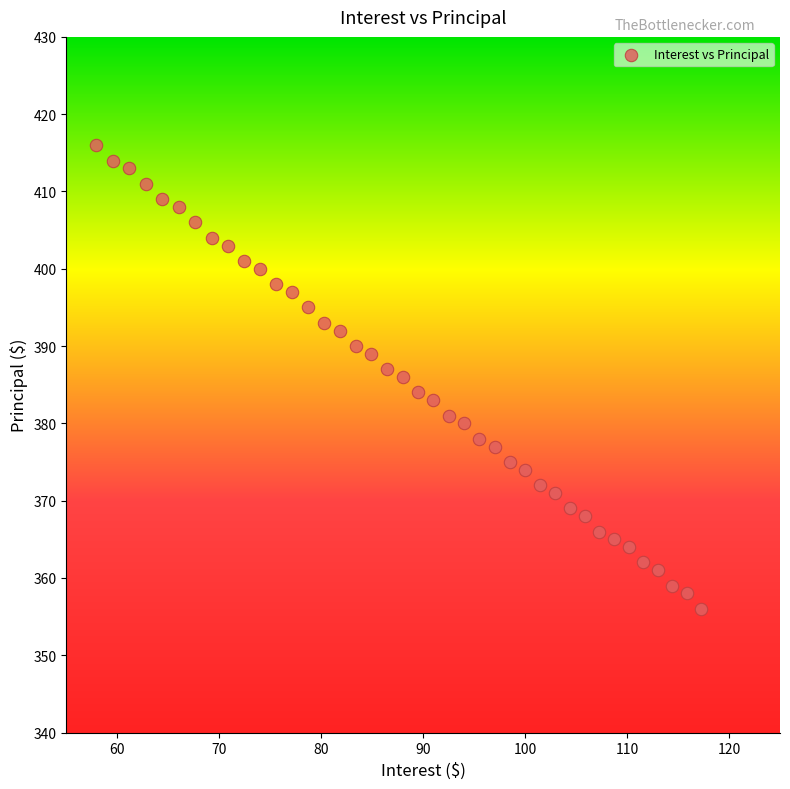

What is the range of Y values (max minus min)?

60